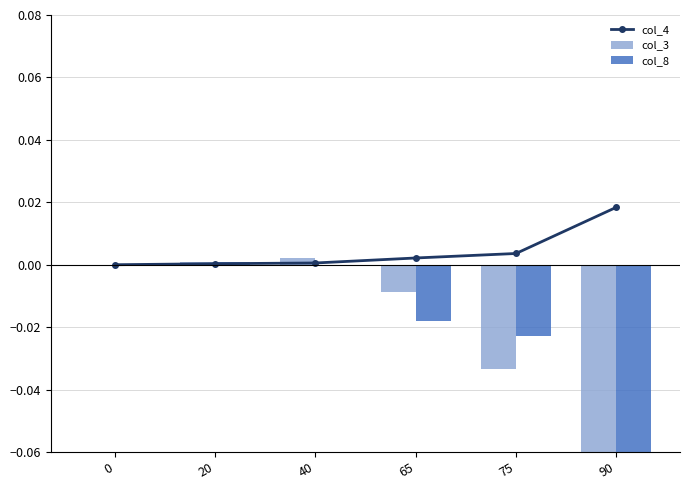

How many distinct data groups are displayed?

3